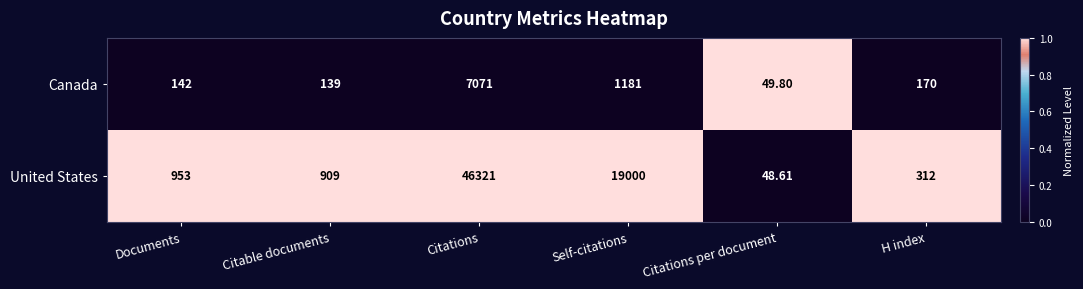

Which series has the largest total across all categories?

United States